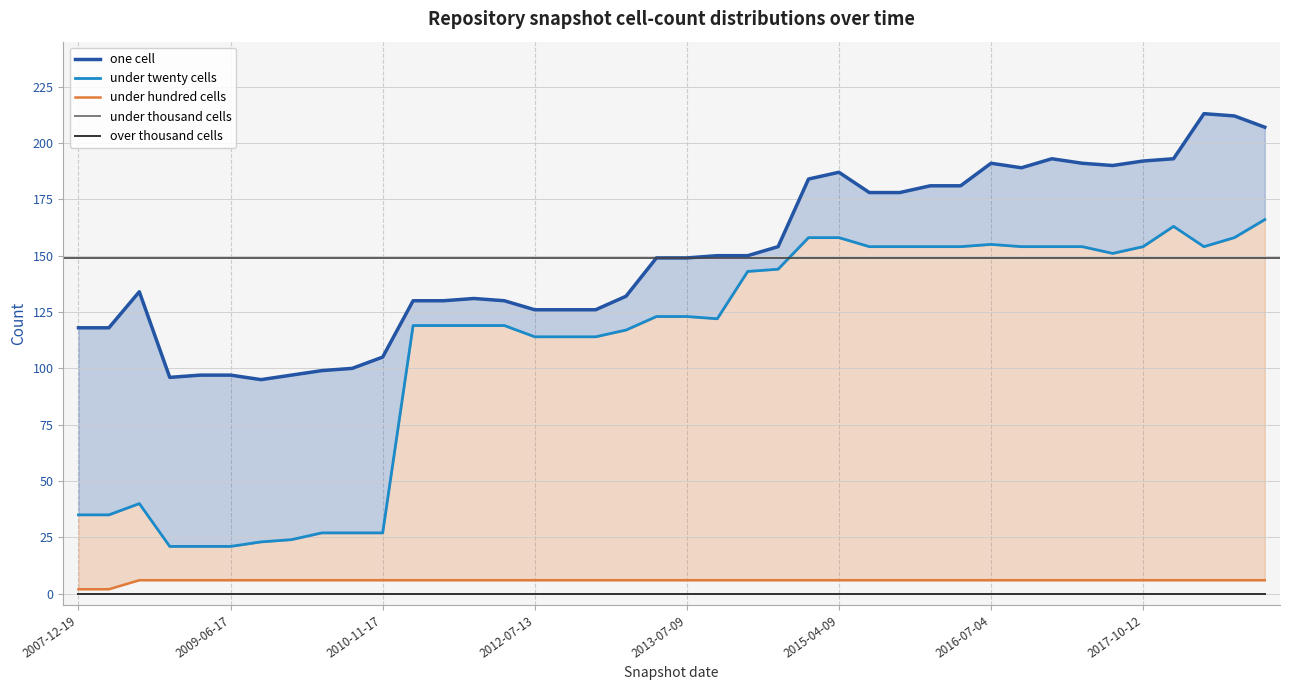

True or false: one cell and under twenty cells intersect in this chart.

False